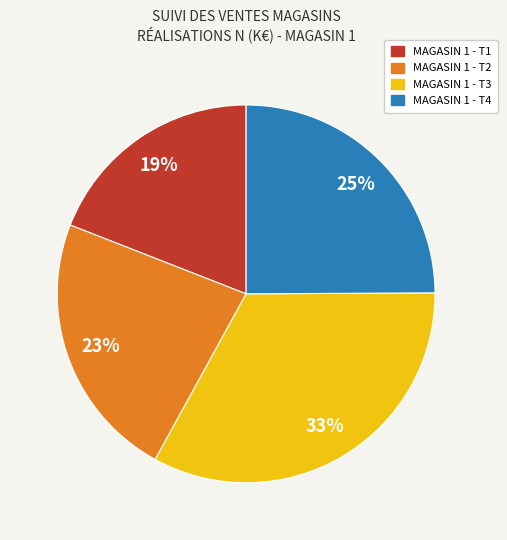

Do MAGASIN 1 - T2 and MAGASIN 1 - T1 together represent more than half of the pie?

No